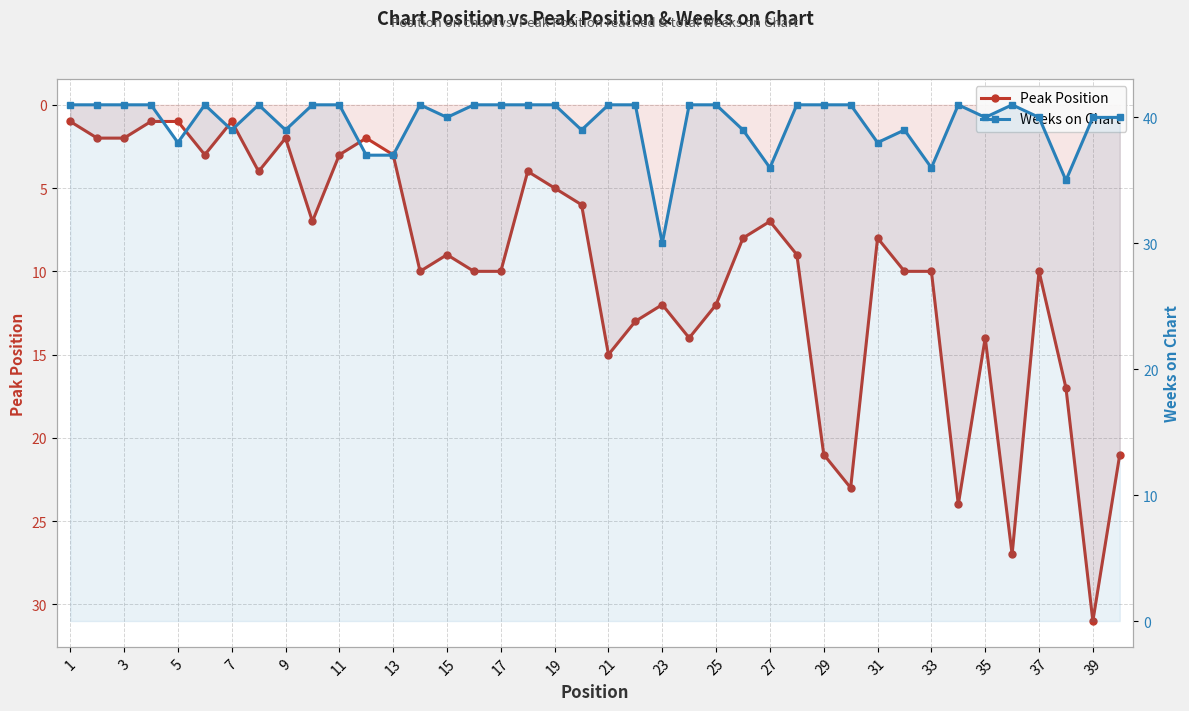

What is the maximum value for Peak Position?

31